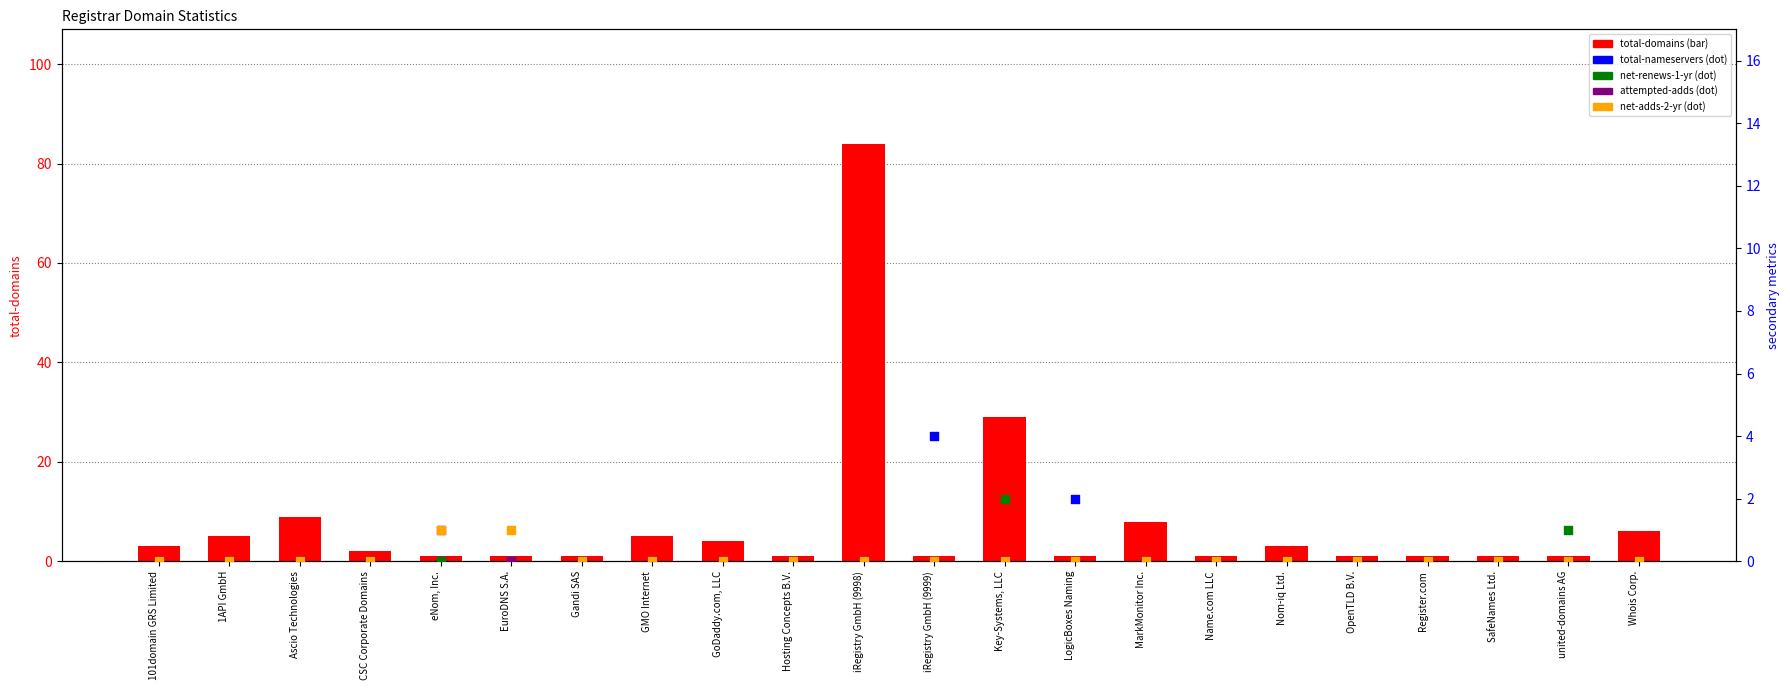

Which series reaches the maximum Y coordinate?

total-domains